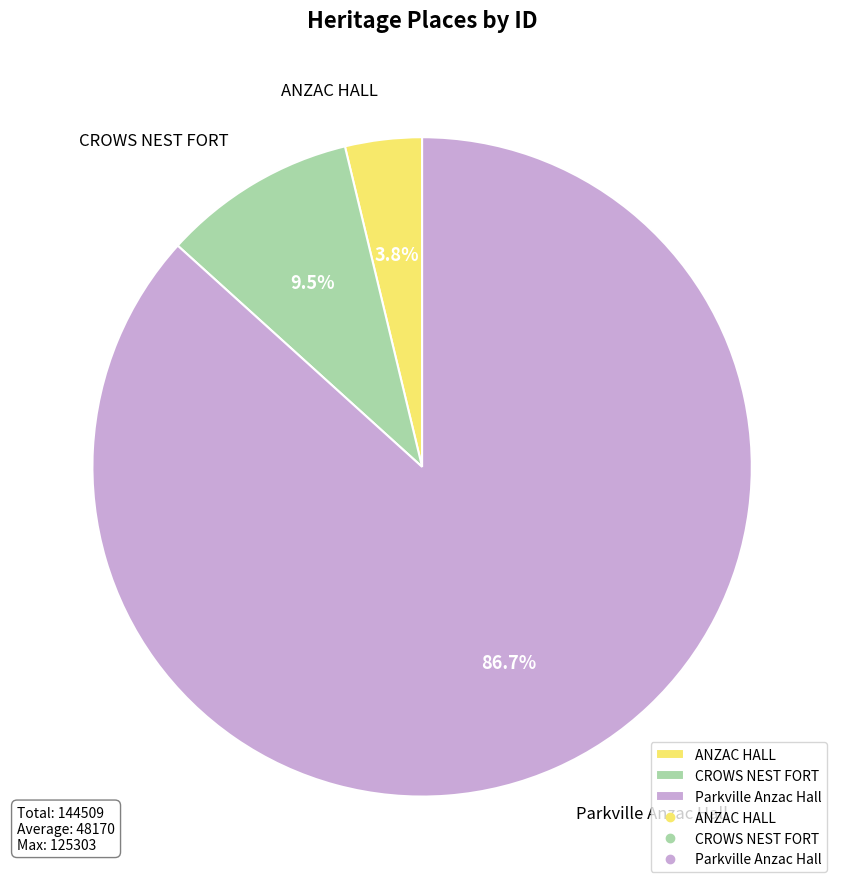

Rank the categories by value from lowest to highest.

ANZAC HALL, CROWS NEST FORT, Parkville Anzac Hall